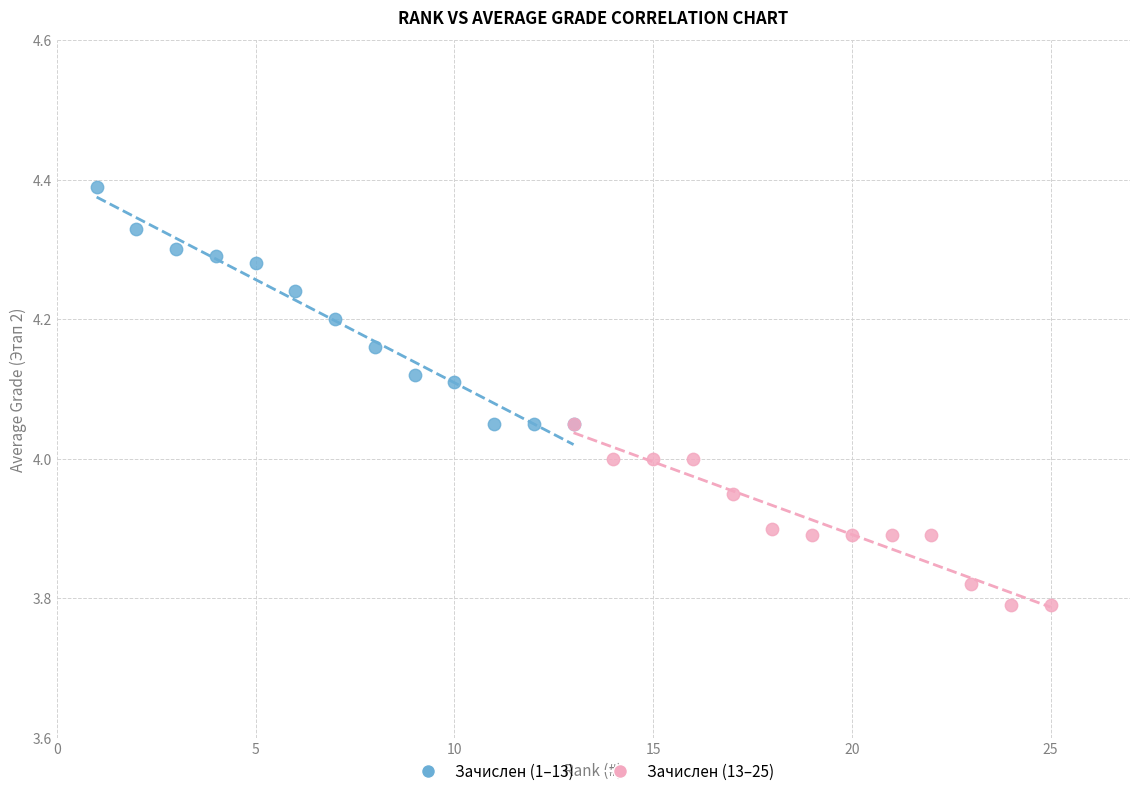

What are all the series names shown in the legend?

Зачислен (1–13), Зачислен (13–25)